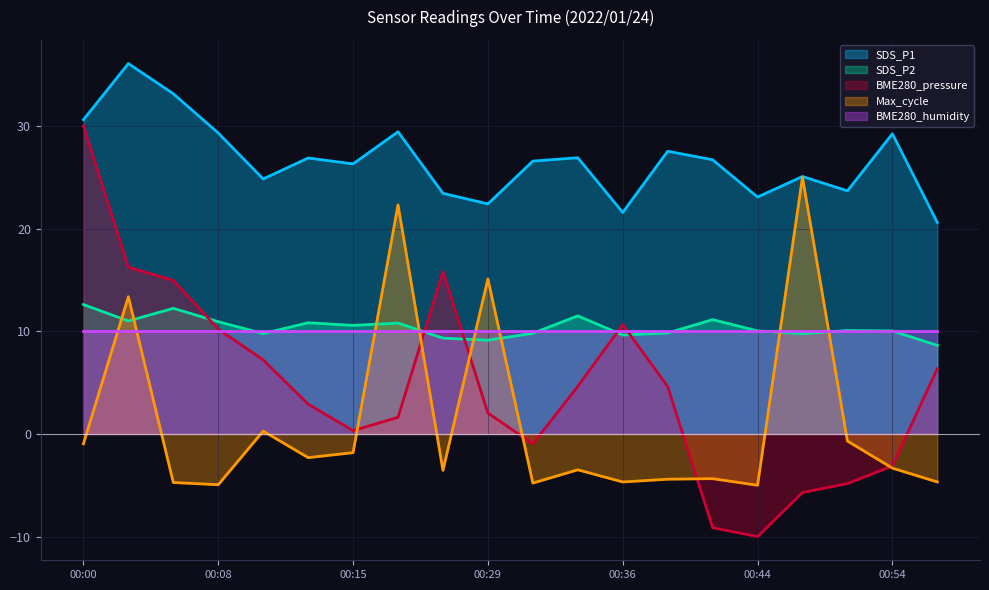

Rank the series by their maximum value, from highest to lowest.

SDS_P1, BME280_pressure, Max_cycle, SDS_P2, BME280_humidity